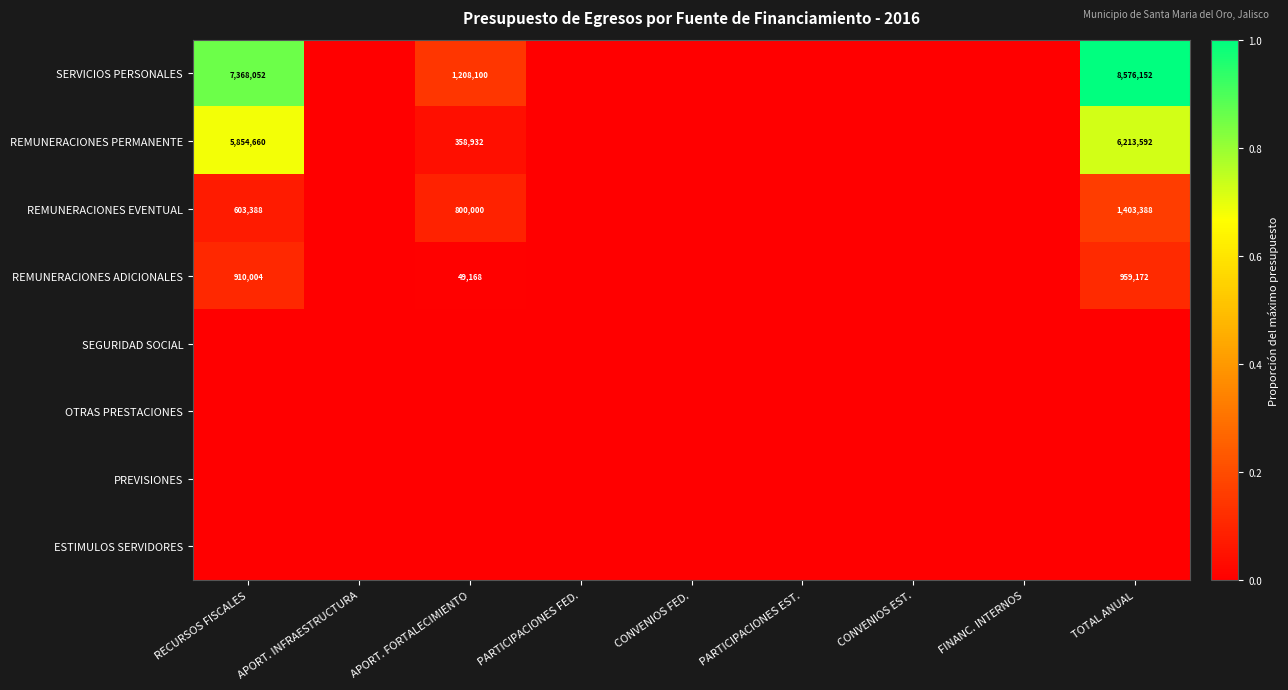

How many series are shown in this chart?

8